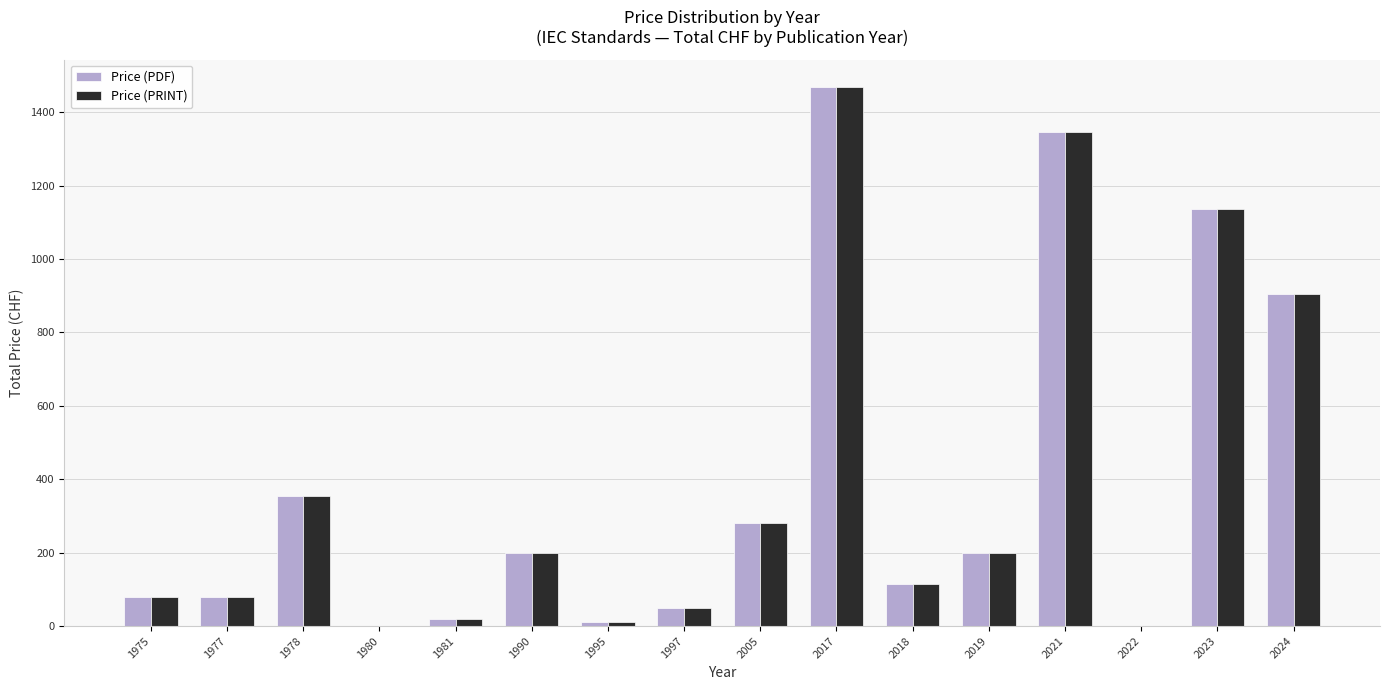

How many data points does each series have?

16